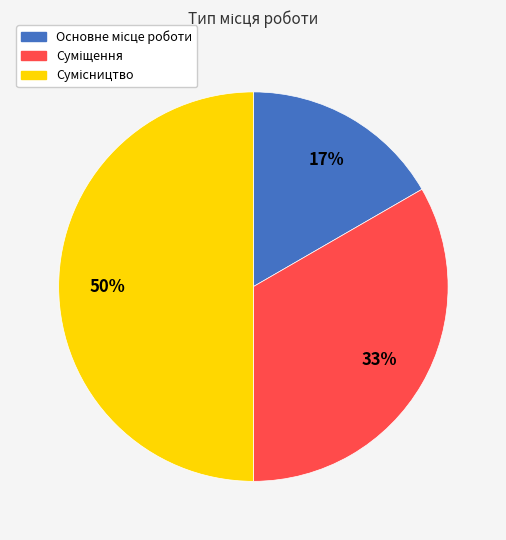

To the nearest percent, what is the average slice percentage?

33%